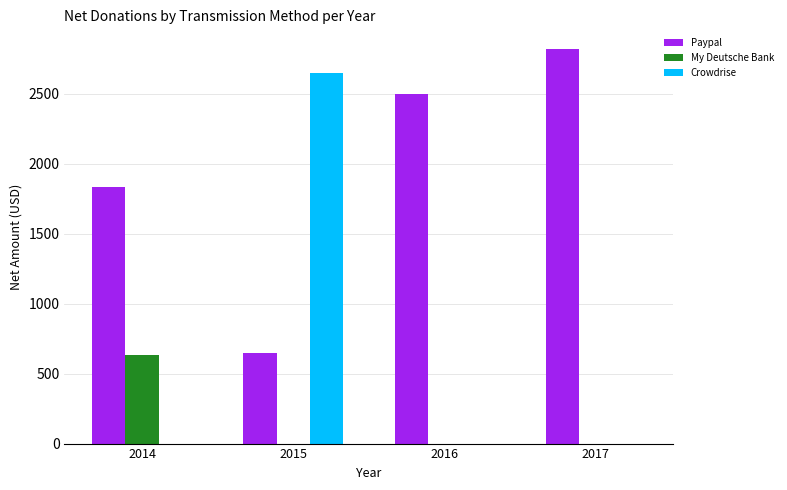

Are the bars horizontal?

No